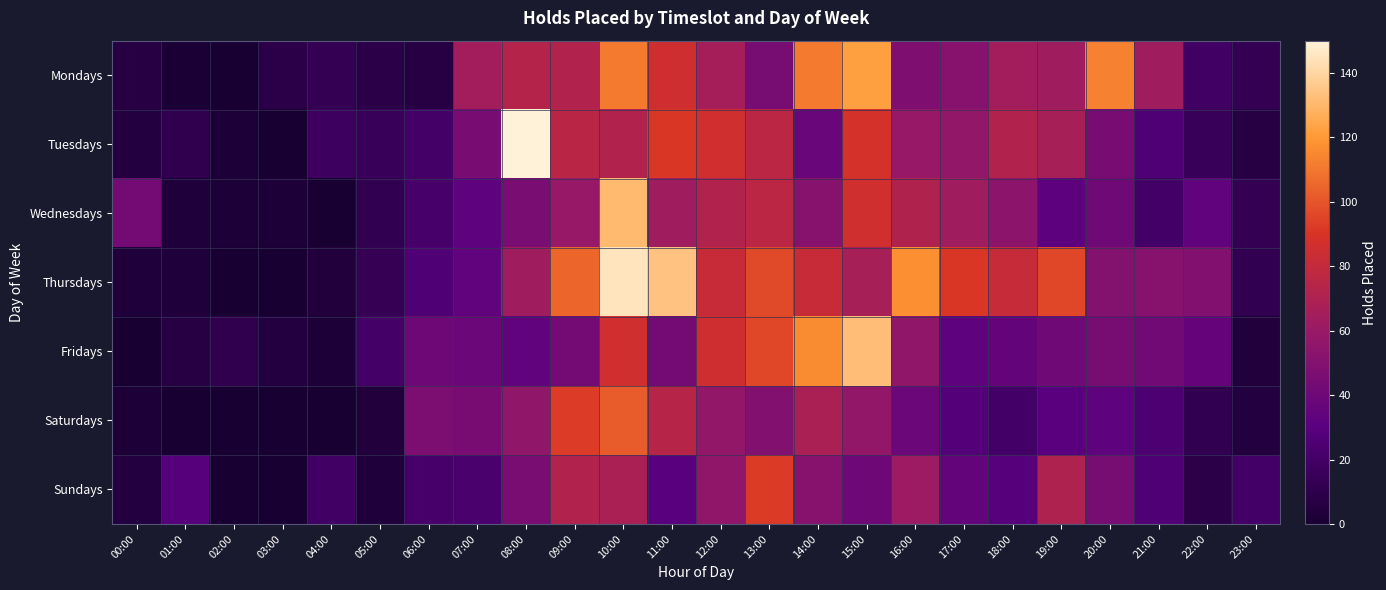

Reading left to right, transcribe all the data shown in this chart.

Mondays: 00:00=6	01:00=1	02:00=0	03:00=9	04:00=13	05:00=9	06:00=7	07:00=65	08:00=73	09:00=72	10:00=111	11:00=85	12:00=66	13:00=44	14:00=111	15:00=122	16:00=48	17:00=51	18:00=65	19:00=63	20:00=113	21:00=63	22:00=19	23:00=13
Tuesdays: 00:00=5	01:00=11	02:00=2	03:00=0	04:00=17	05:00=15	06:00=21	07:00=45	08:00=150	09:00=75	10:00=72	11:00=91	12:00=86	13:00=76	14:00=38	15:00=88	16:00=59	17:00=57	18:00=72	19:00=67	20:00=45	21:00=26	22:00=15	23:00=6
Wednesdays: 00:00=43	01:00=3	02:00=2	03:00=2	04:00=0	05:00=12	06:00=22	07:00=33	08:00=46	09:00=59	10:00=131	11:00=63	12:00=72	13:00=76	14:00=52	15:00=86	16:00=71	17:00=63	18:00=54	19:00=32	20:00=41	21:00=20	22:00=34	23:00=13
Thursdays: 00:00=3	01:00=3	02:00=0	03:00=0	04:00=4	05:00=14	06:00=26	07:00=34	08:00=63	09:00=105	10:00=145	11:00=134	12:00=82	13:00=97	14:00=82	15:00=67	16:00=117	17:00=91	18:00=81	19:00=96	20:00=50	21:00=52	22:00=49	23:00=12
Fridays: 00:00=0	01:00=6	02:00=11	03:00=5	04:00=2	05:00=21	06:00=40	07:00=39	08:00=34	09:00=43	10:00=86	11:00=43	12:00=85	13:00=96	14:00=116	15:00=132	16:00=56	17:00=33	18:00=35	19:00=41	20:00=44	21:00=42	22:00=36	23:00=4
Saturdays: 00:00=2	01:00=0	02:00=0	03:00=0	04:00=0	05:00=4	06:00=47	07:00=45	08:00=56	09:00=93	10:00=102	11:00=74	12:00=57	13:00=49	14:00=68	15:00=58	16:00=39	17:00=28	18:00=20	19:00=31	20:00=33	21:00=25	22:00=12	23:00=5
Sundays: 00:00=5	01:00=29	02:00=0	03:00=0	04:00=19	05:00=3	06:00=22	07:00=23	08:00=46	09:00=72	10:00=68	11:00=30	12:00=56	13:00=92	14:00=52	15:00=40	16:00=62	17:00=35	18:00=29	19:00=70	20:00=44	21:00=26	22:00=9	23:00=20